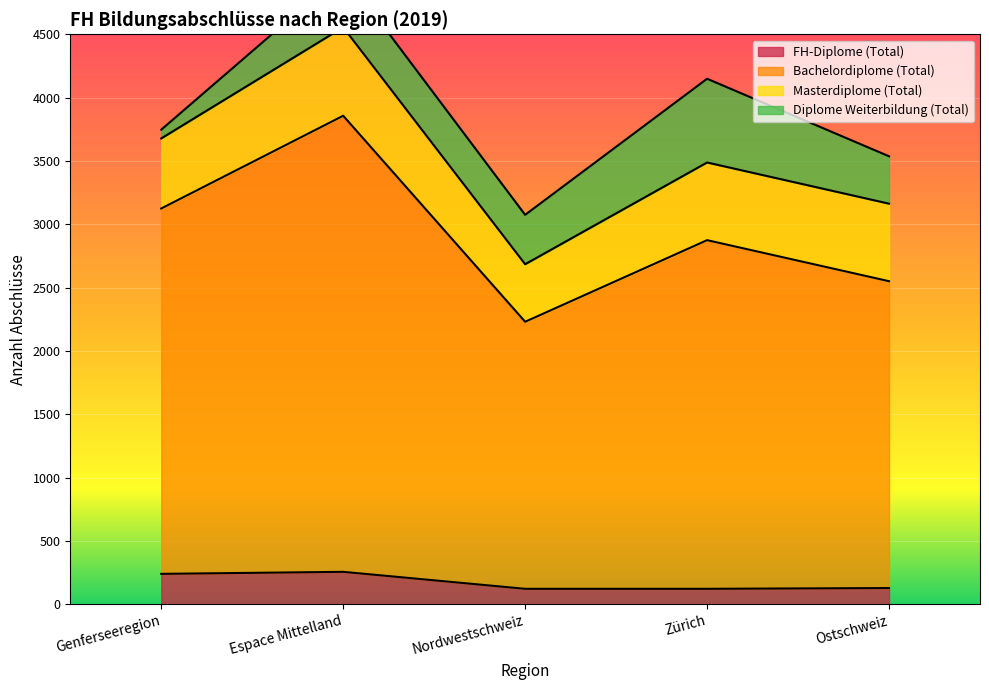

True or false: FH-Diplome (Total) and Bachelordiplome (Total) cross at least once.

False